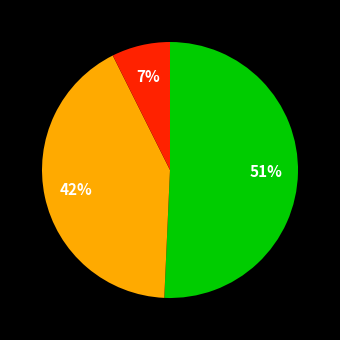

Is there a majority slice in this chart?

Yes